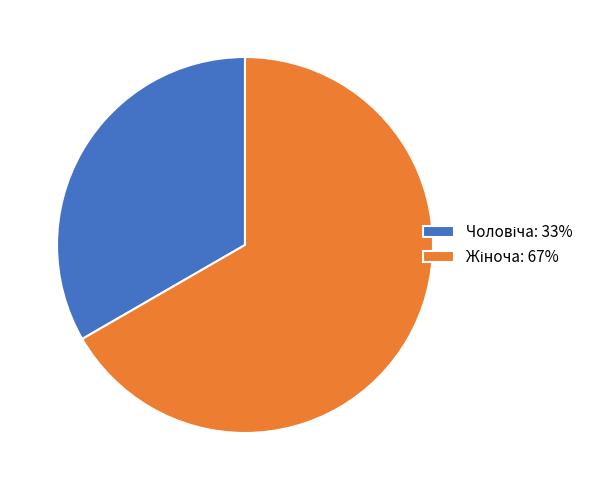

Does any single category account for the majority?

Yes